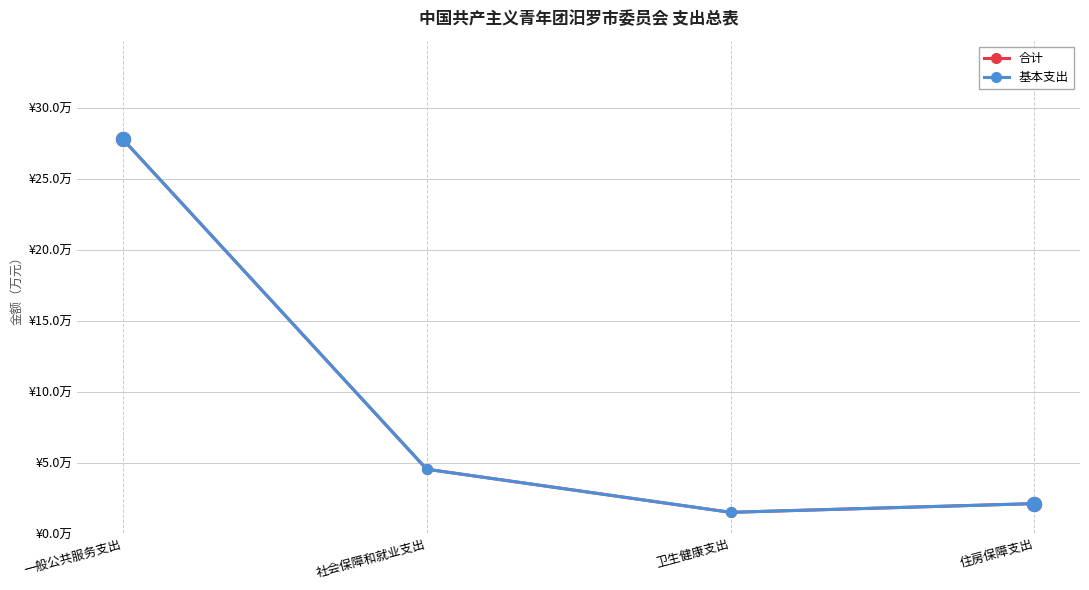

Between 卫生健康支出 and 一般公共服务支出, which is larger?

一般公共服务支出